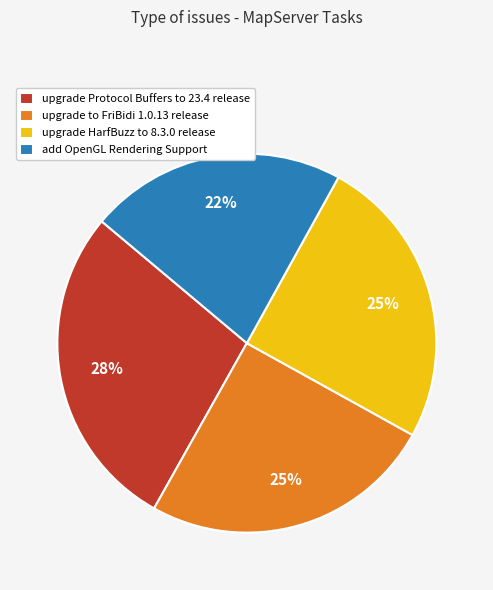

Which slice is the smallest?

add OpenGL Rendering Support